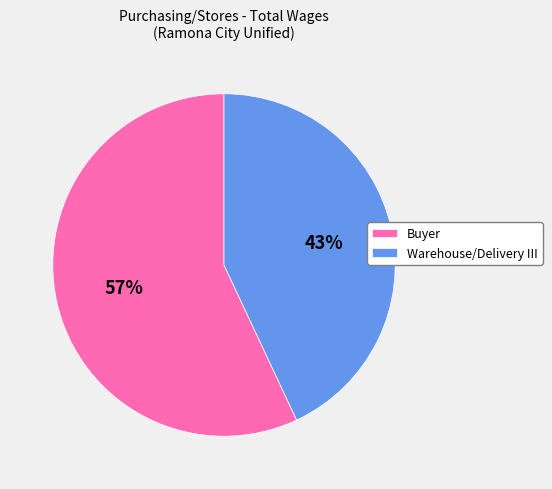

To the nearest percent, what is the difference between the Warehouse/Delivery III and Buyer slice percentages?

14%